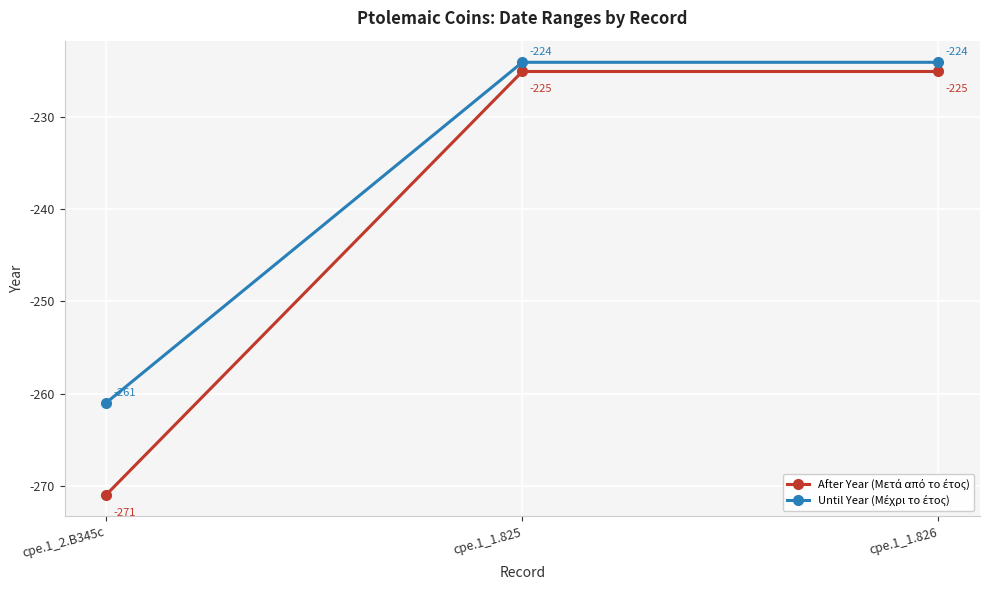

What is the label of the 1st point from the right?

cpe.1_1.826